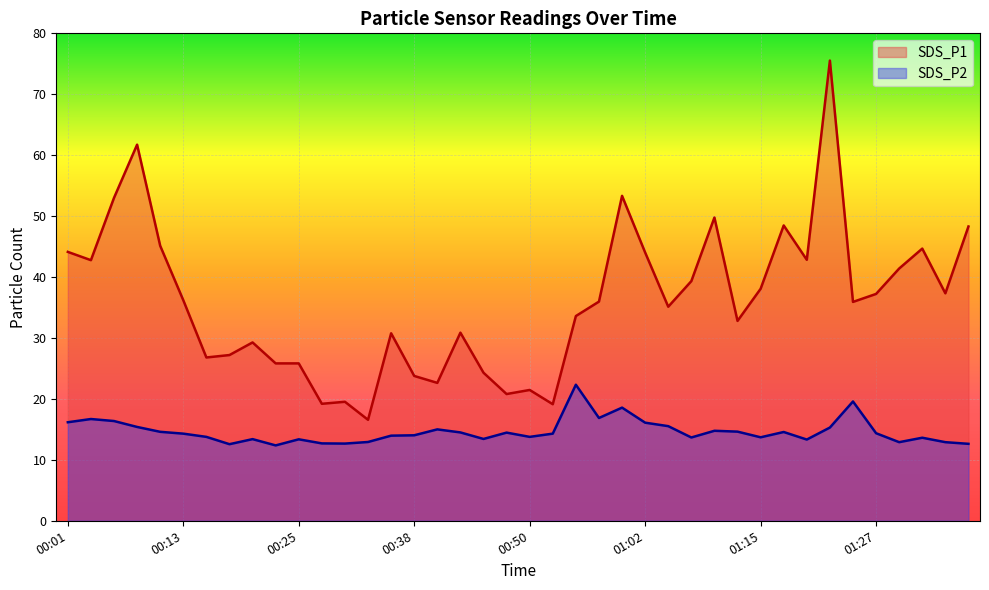

At which label does SDS_P2 first exceed 14?

00:01